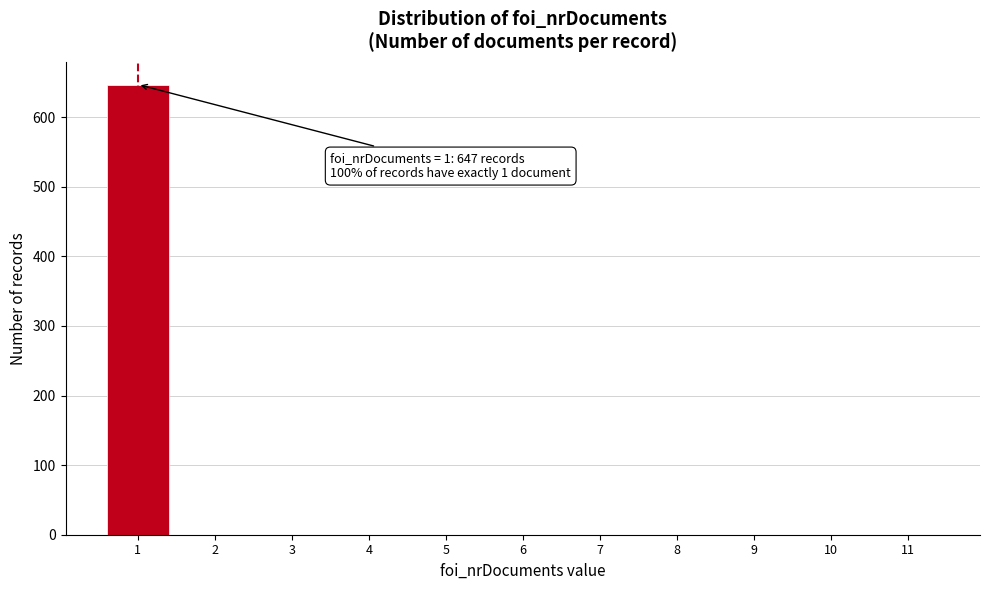

Over which range of the x-axis is the bar tallest?

0.5 to 1.5